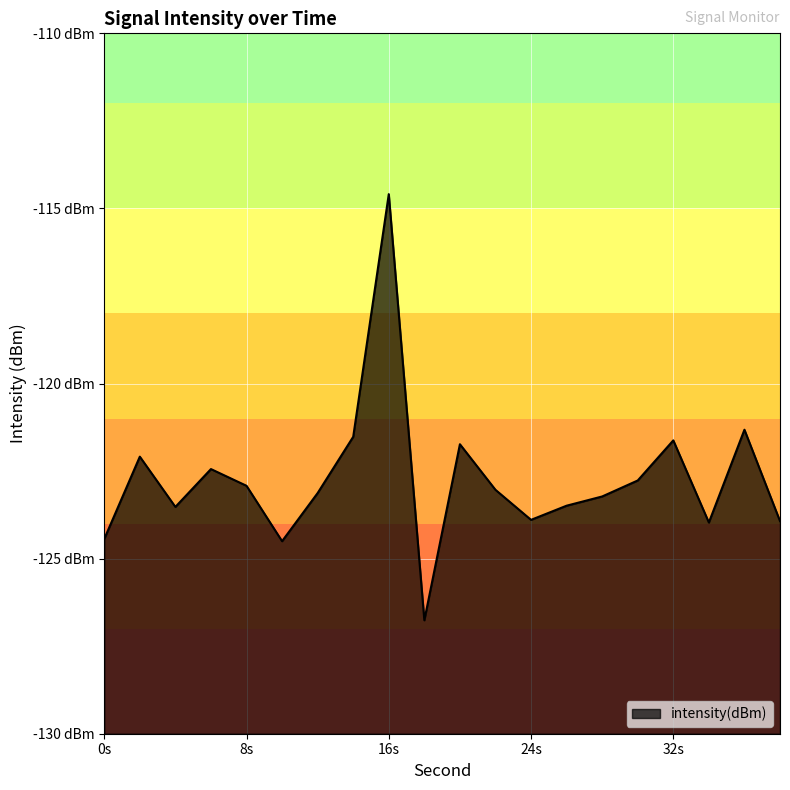

True or false: the data has more than 2 interior local peaks.

True